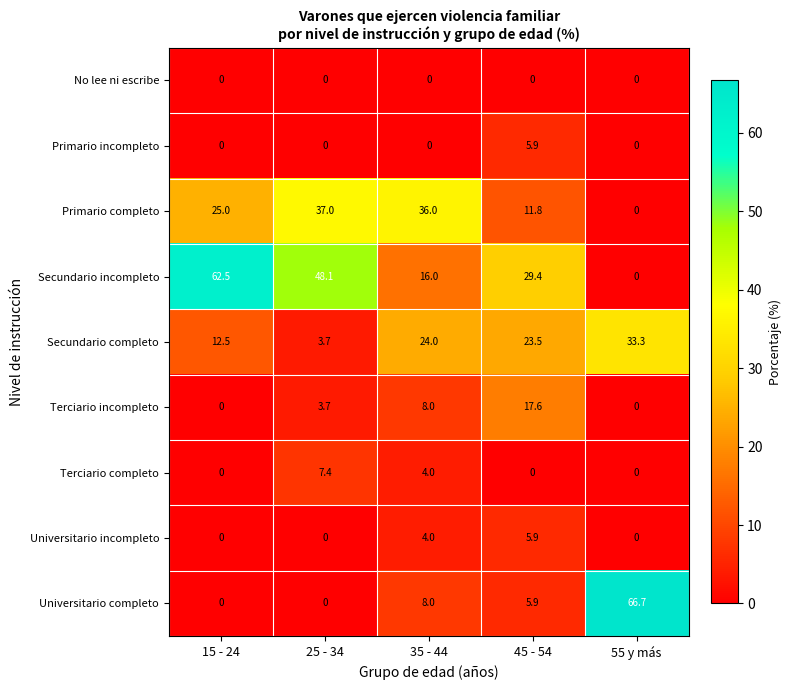

At how many categories does at least one series exceed 32?

4